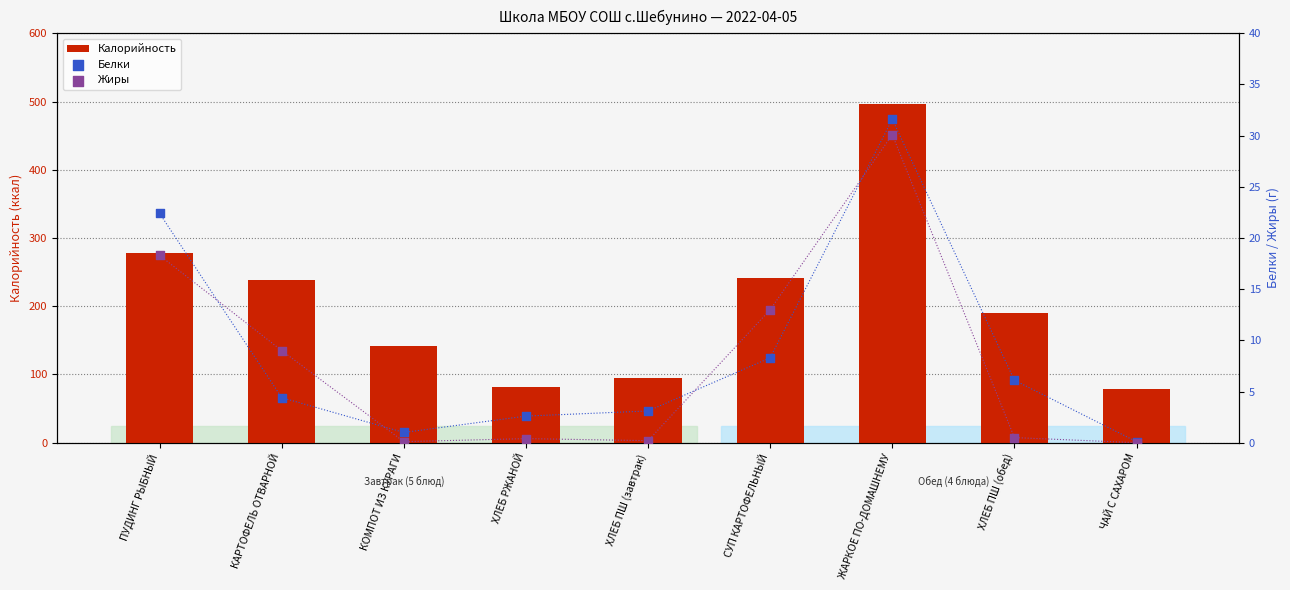

Which series has the largest total across all categories?

Калорийность